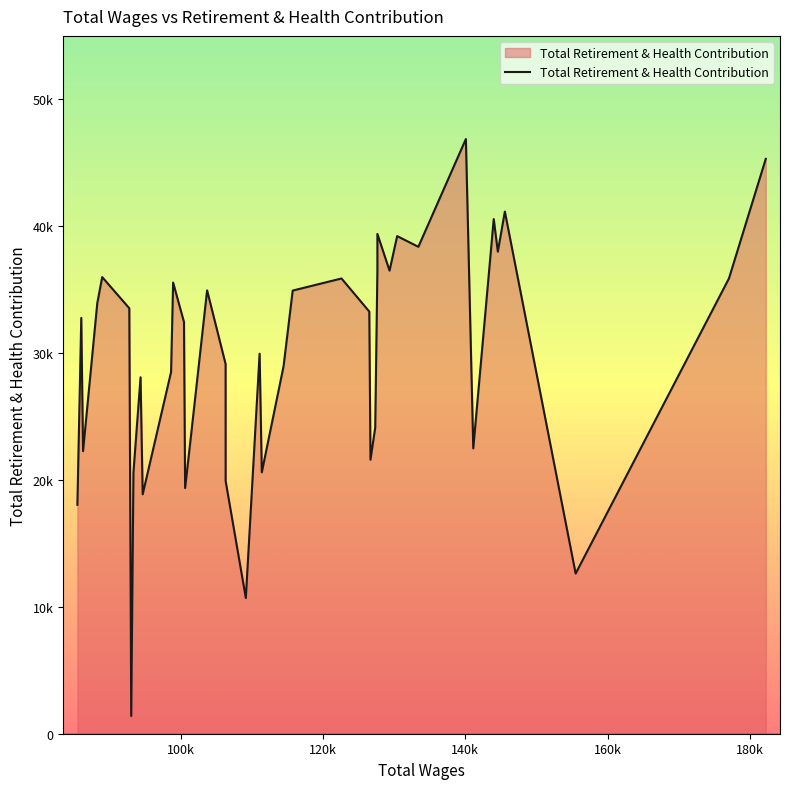

List the labels in order of value, largest first.

140073, 182226, 145552, 143988, 127635, 130414, 133394, 144564, 129344, 127635, 88955, 177053, 122591, 98923, 103699, 115731, 88262, 92765, 126497, 86014, 100451, 111079, 106299, 114447, 98635, 94344, 127329, 101433, 141111, 86262, 126663, 111389, 93346, 106305, 100609, 94645, 85467, 155502, 109143, 93035